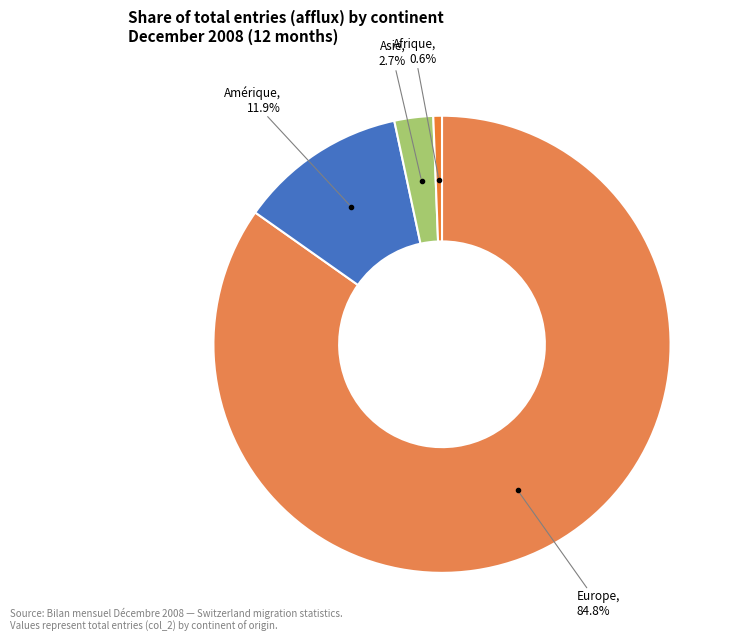

Which category has the biggest portion of the pie?

Europe, 84.8%